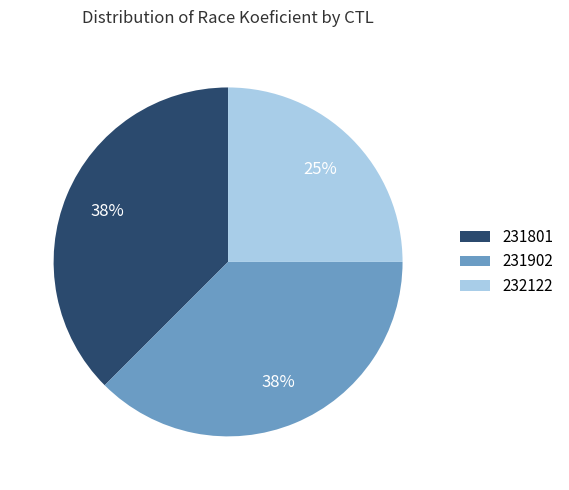

How many segments does this pie chart have?

3